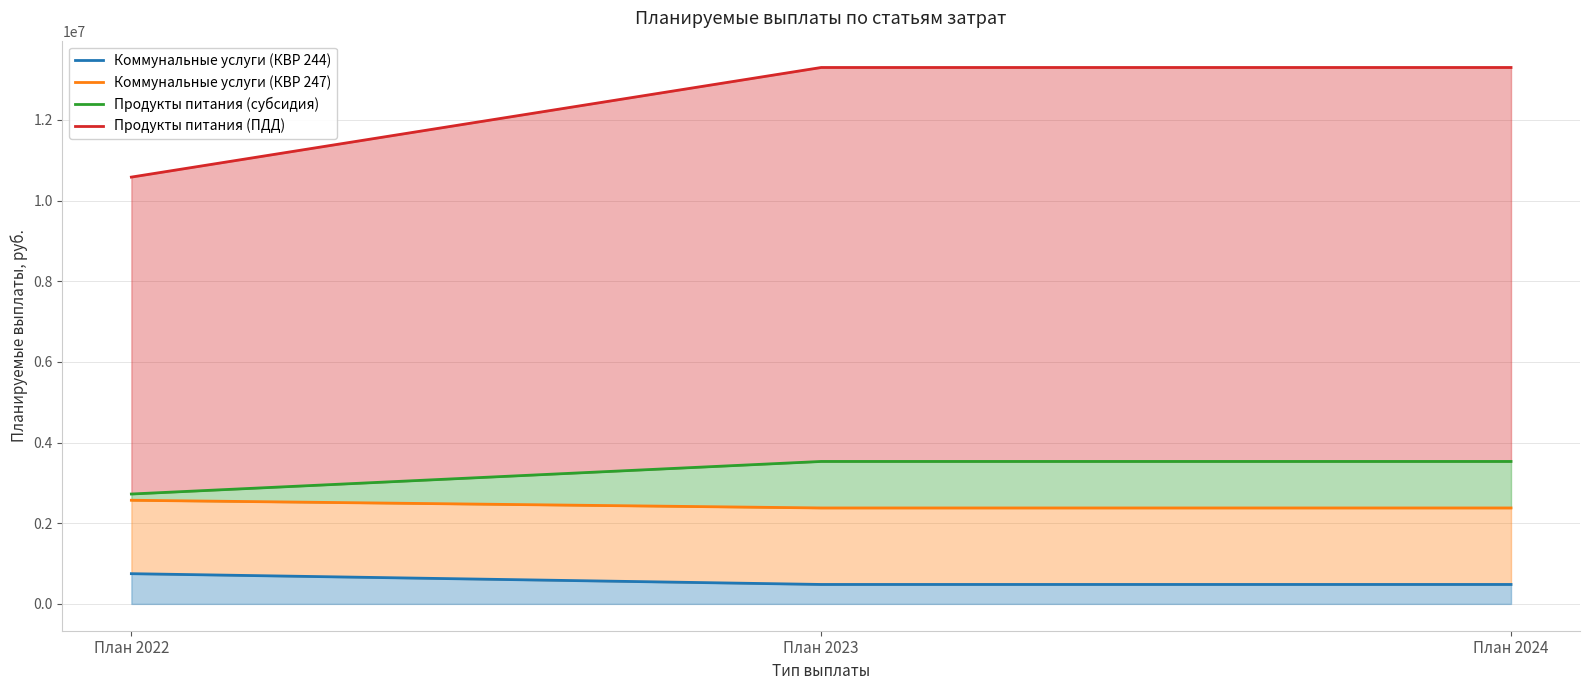

Rank the series at План 2022 from highest to lowest value.

Продукты питания (ПДД), Продукты питания (субсидия), Коммунальные услуги (КВР 247), Коммунальные услуги (КВР 244)